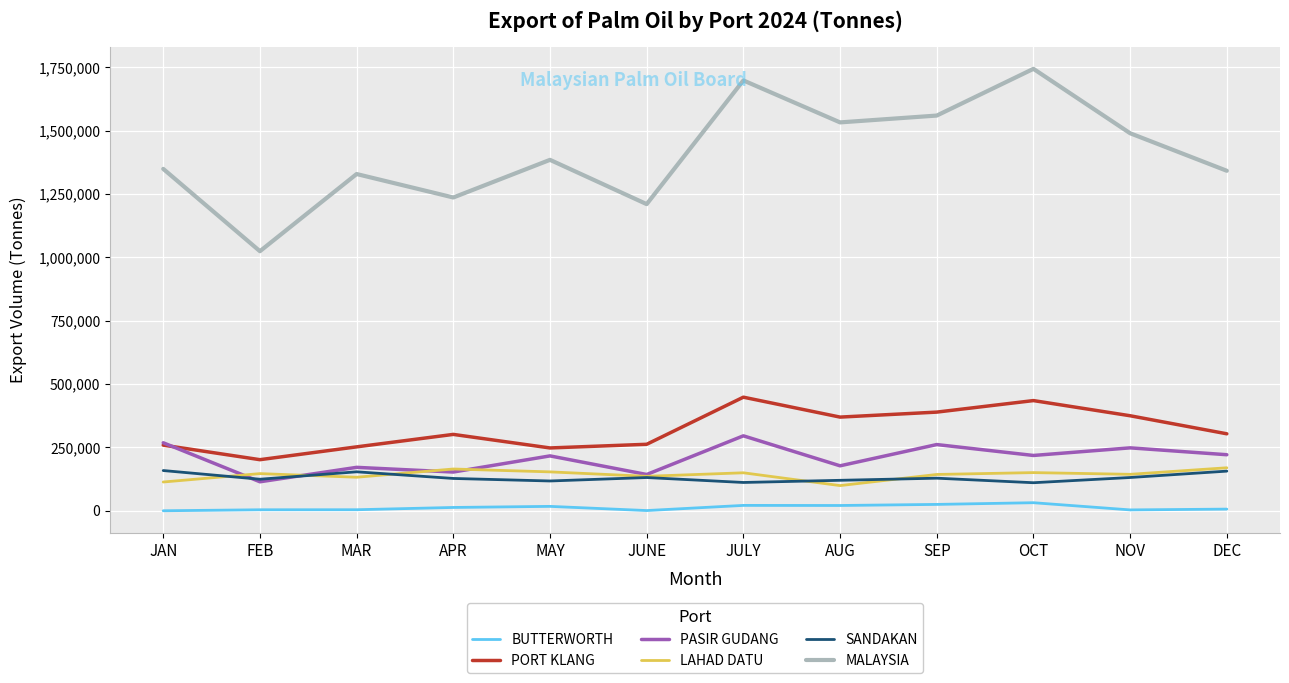

Which series has the largest range (max minus min)?

MALAYSIA